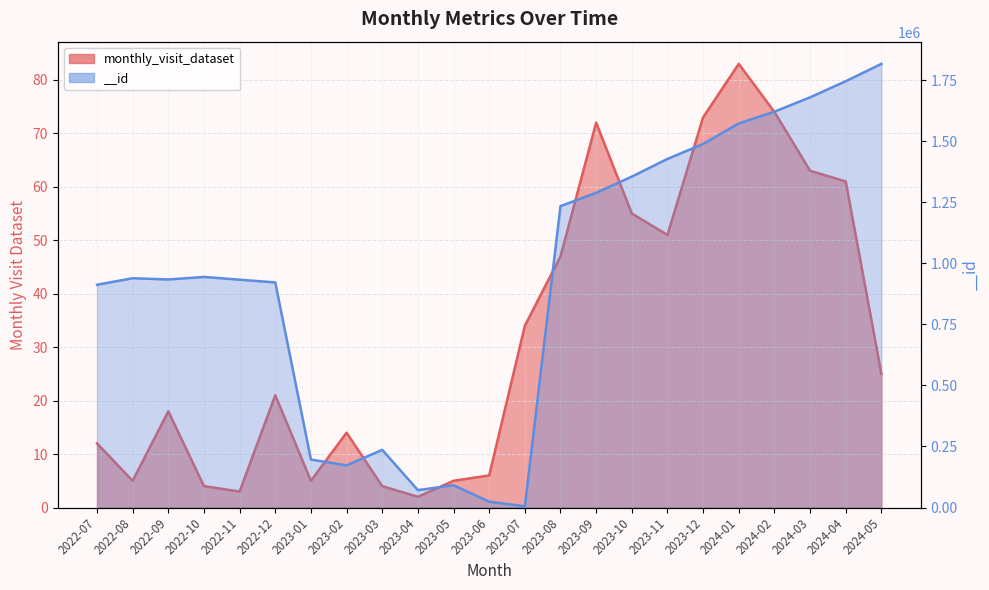

At how many categories does at least one series exceed 1628124?

3